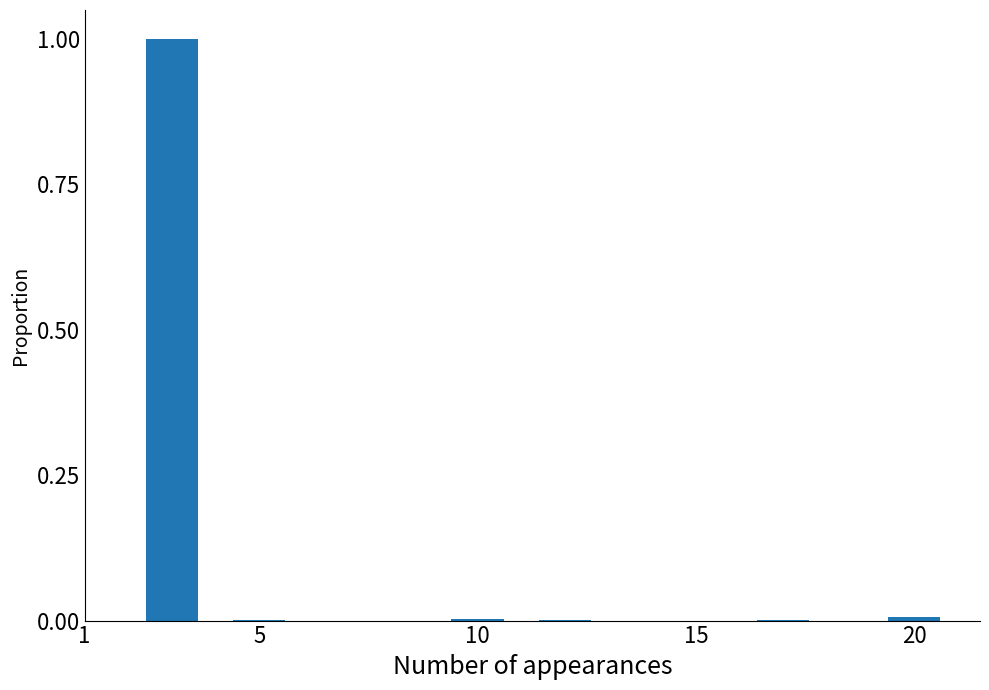

What is the greatest value displayed?

1.0